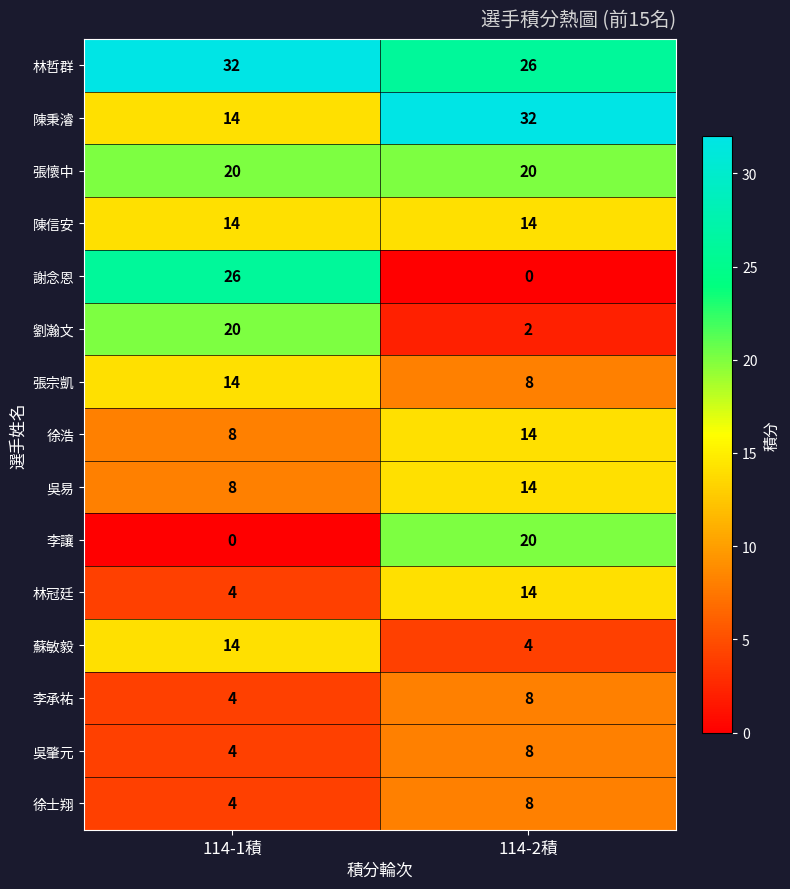

The value of 劉瀚文 at 114-1積 is 34. True or false?

False